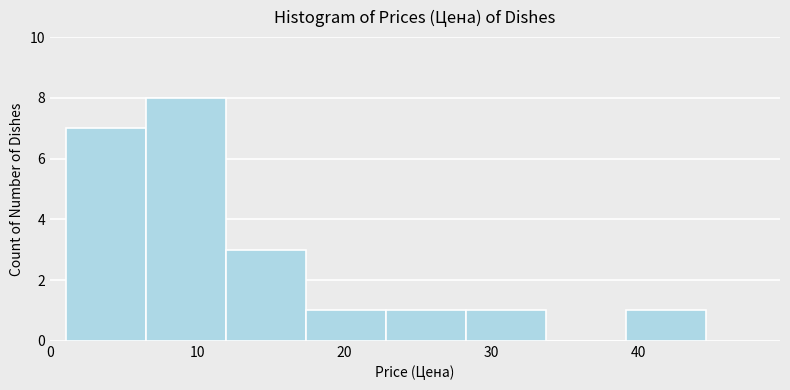

Over which range of the x-axis is the bar tallest?

7 to 12